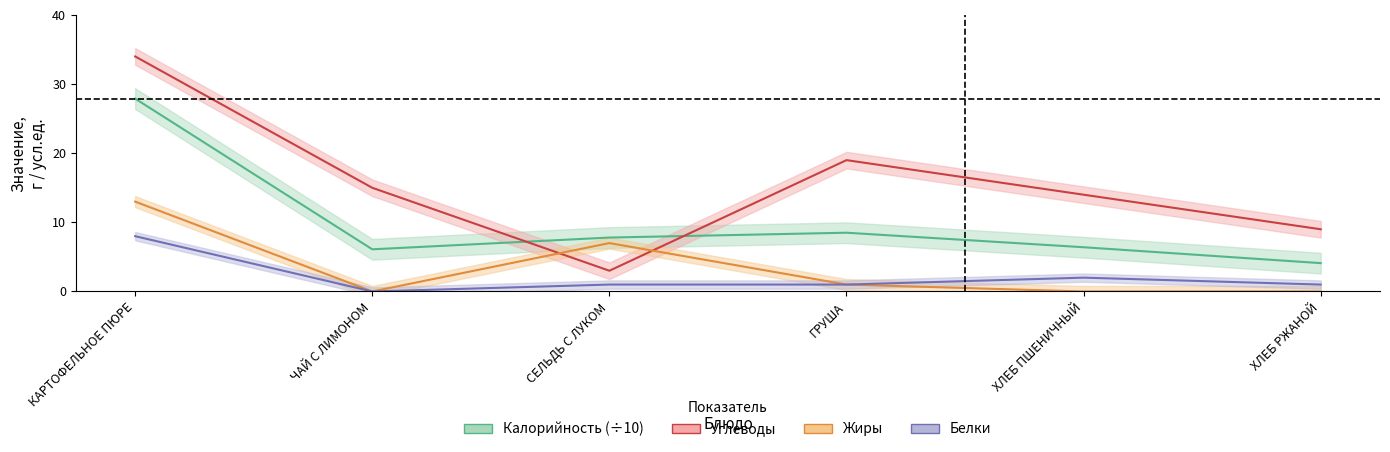

What is the sum of all Жиры values?

21.0